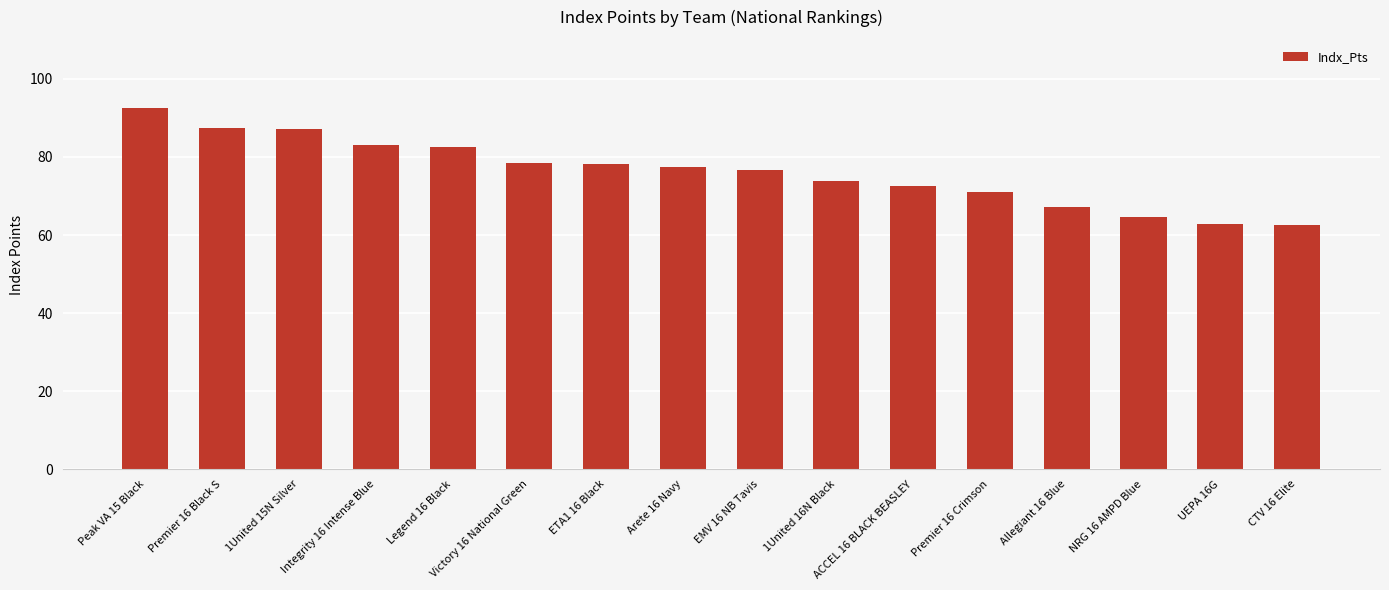

Is it true that the value at Allegiant 16 Blue is 99.5?

False